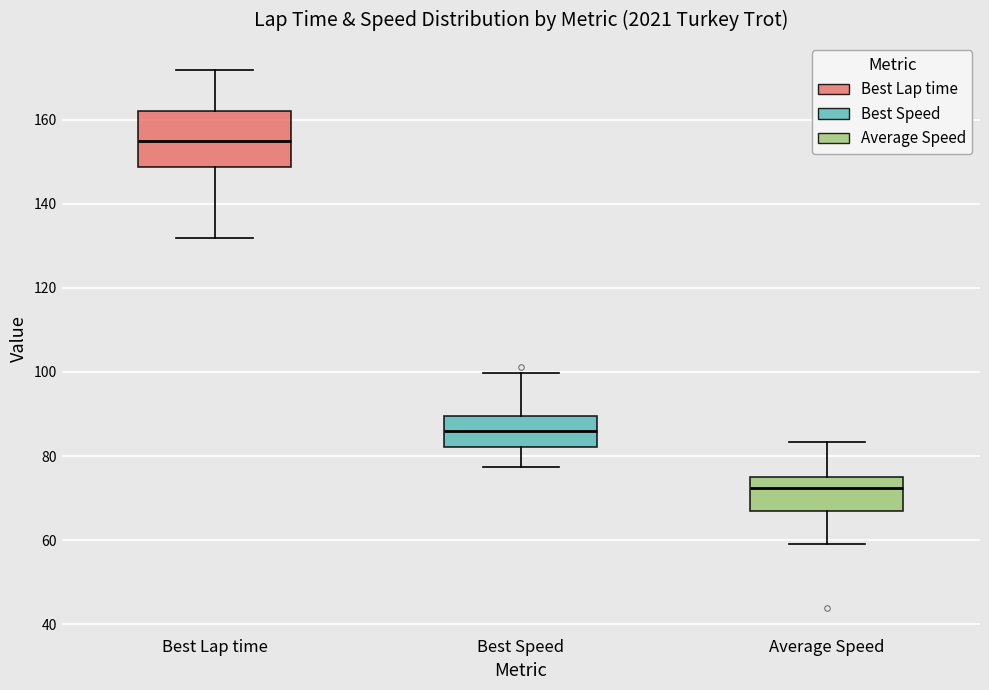

Reading left to right, read every box against the y-axis: the position of its median line, the range the box covers, and the ends of its whiskers. The values are not printed on the chart, so give them approximately, as read against the axis.

Best Lap time: median 154, box 148 to 162, whiskers 132 to 172
Best Speed: median 86, box 82 to 90, whiskers 78 to 100
Average Speed: median 72, box 66 to 76, whiskers 60 to 84